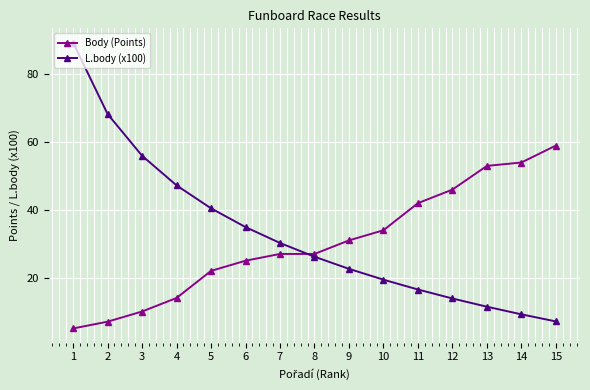

How many times do L.body (x100) and Body (Points) cross each other?

1